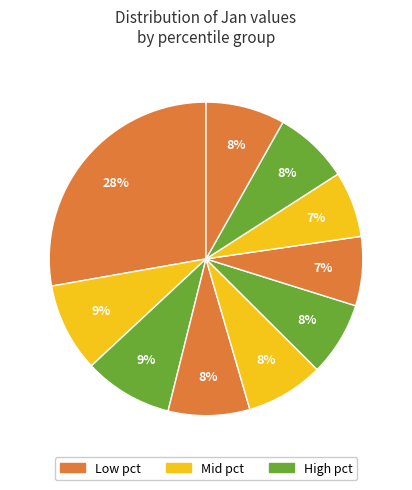

Count the number of slices in the pie.

10